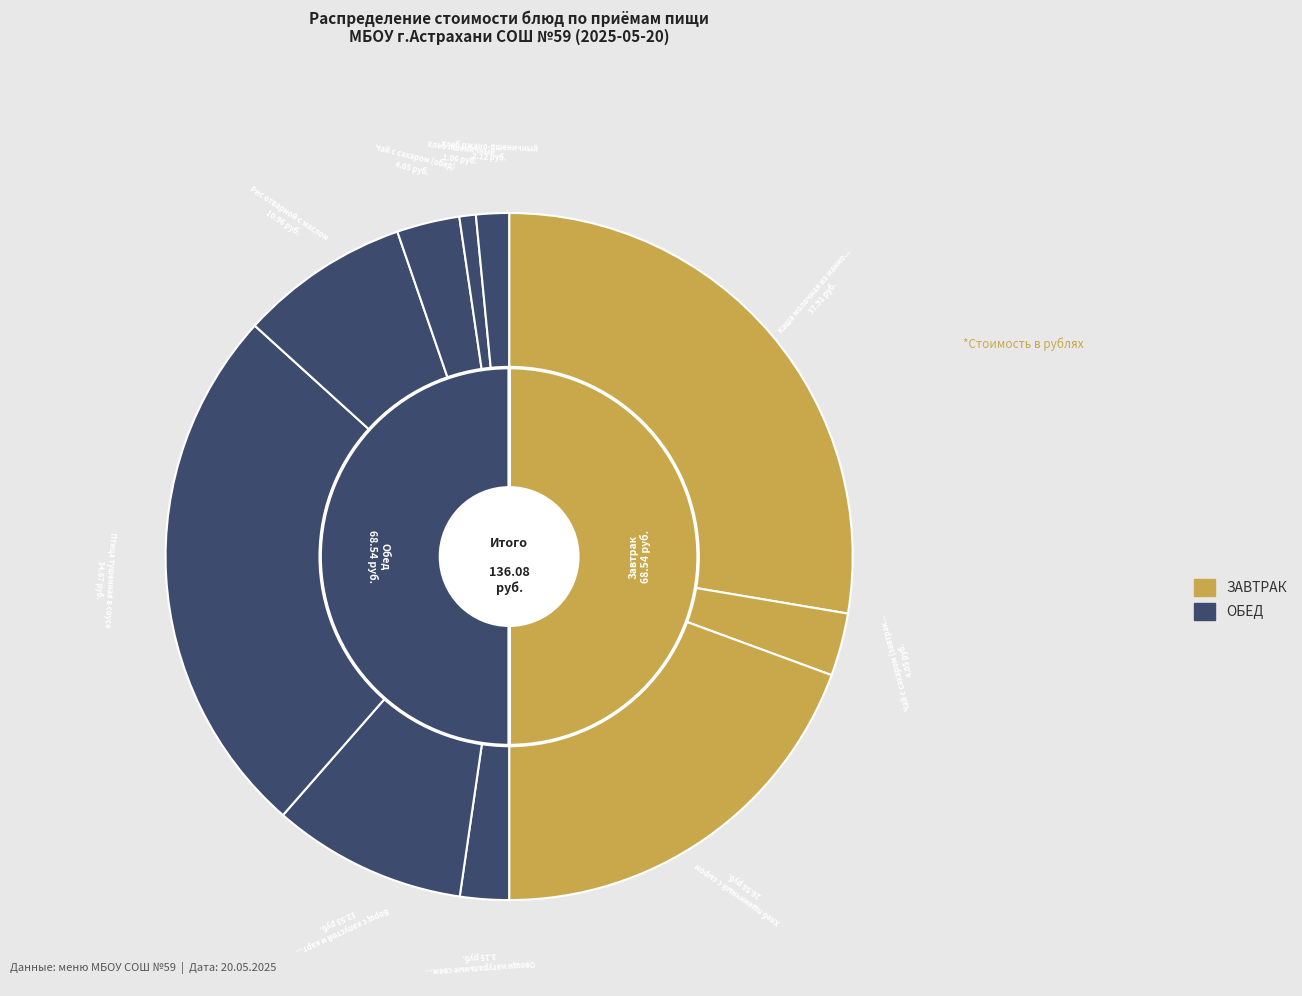

Is it true that Рис отварной с маслом is 8% of the pie?

True